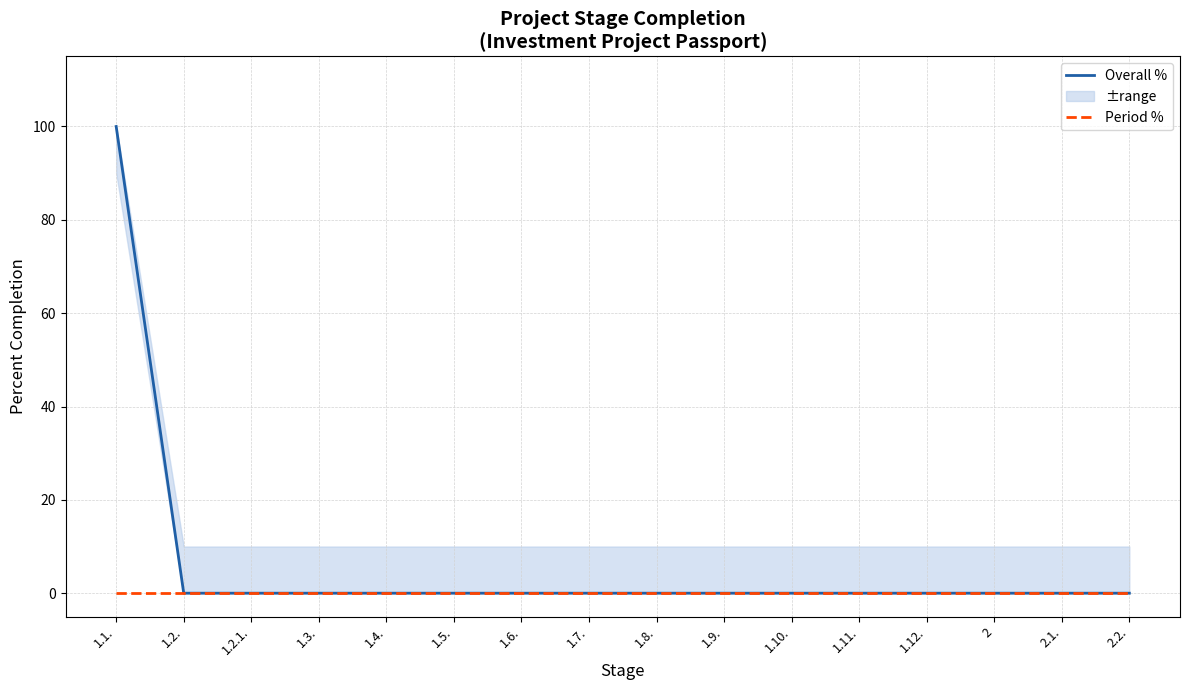

True or false: Period % and Overall % intersect in this chart.

False